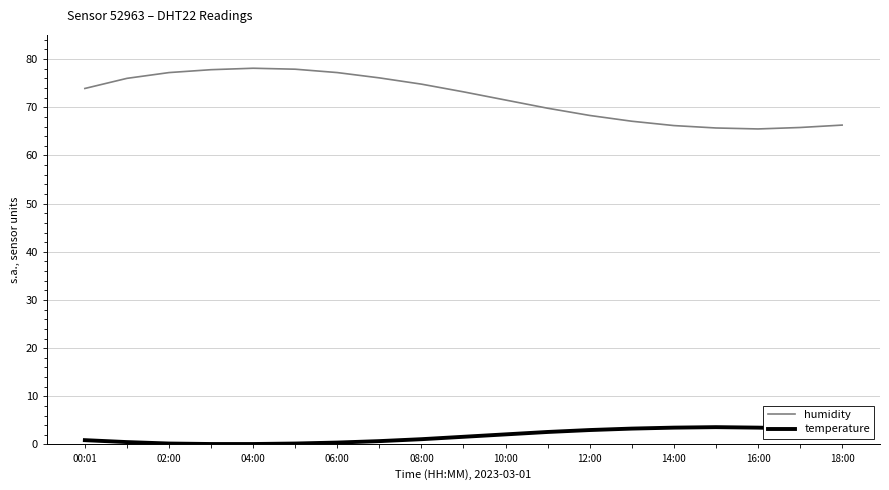

What is the difference between the maximum and minimum values in the temperature series?

3.5